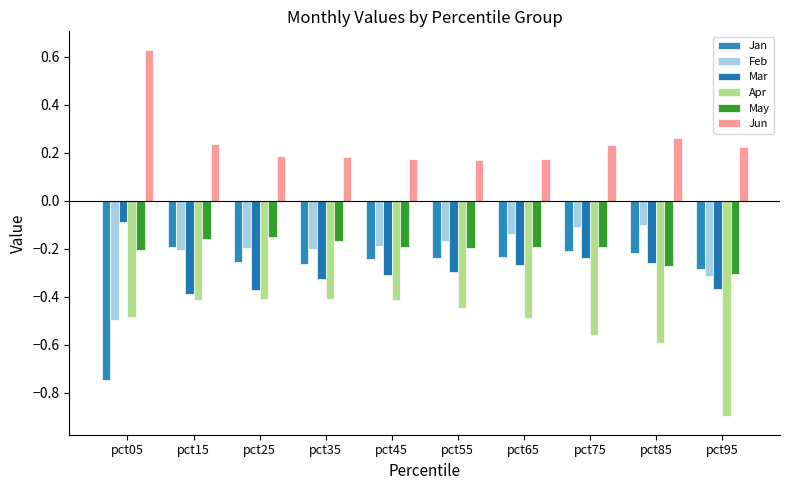

Which series has the largest total across all categories?

Jun